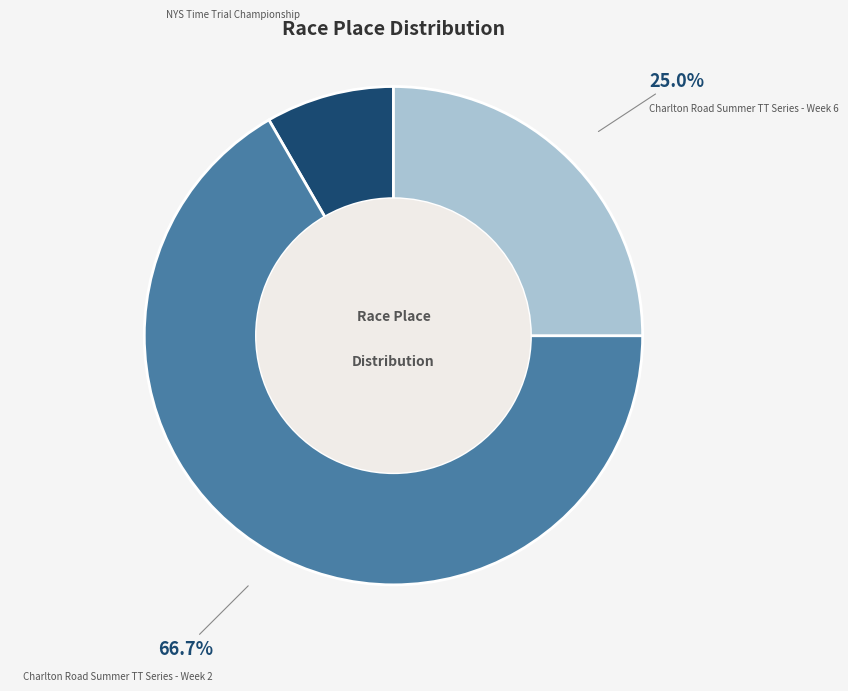

Is there any slice that represents more than half of the pie?

Yes